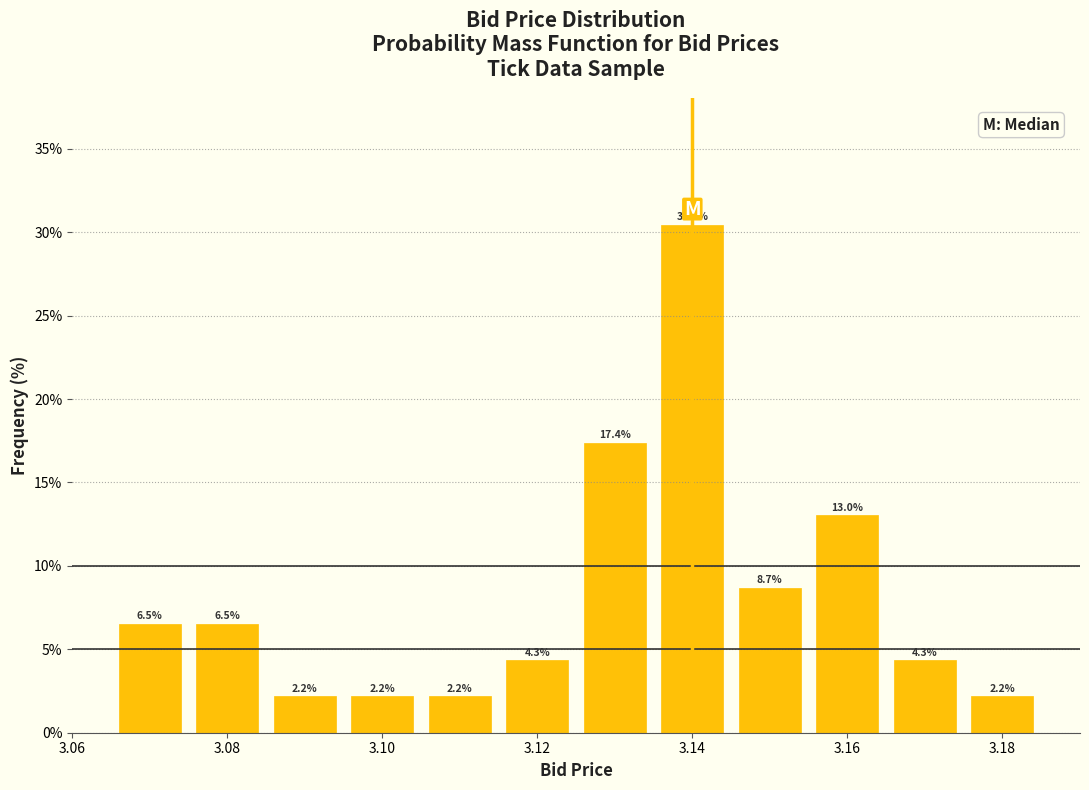

Which range on the x-axis has the tallest bar?

3.135 to 3.145